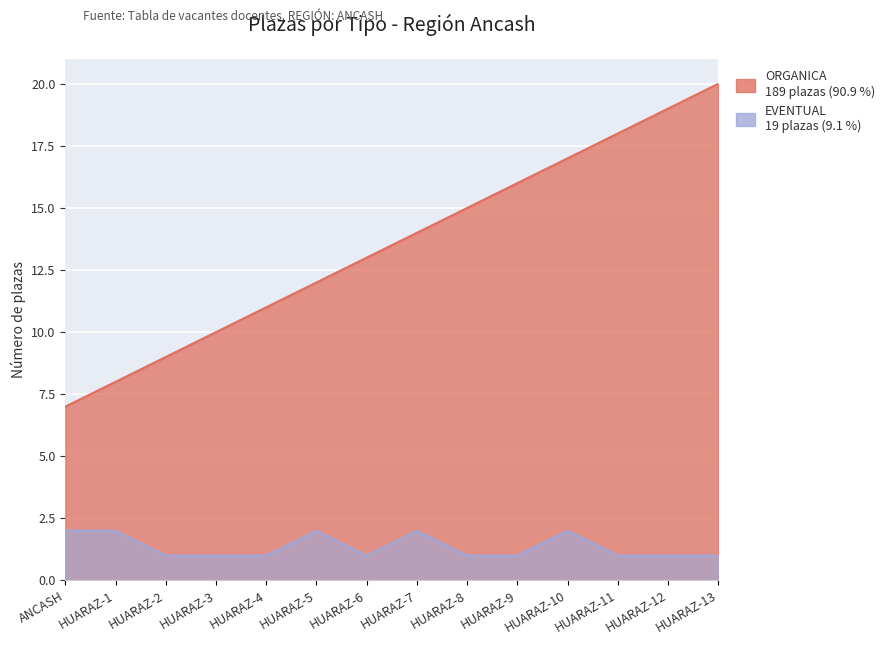

What is the value of the EVENTUAL point at the 5th from the left?

1